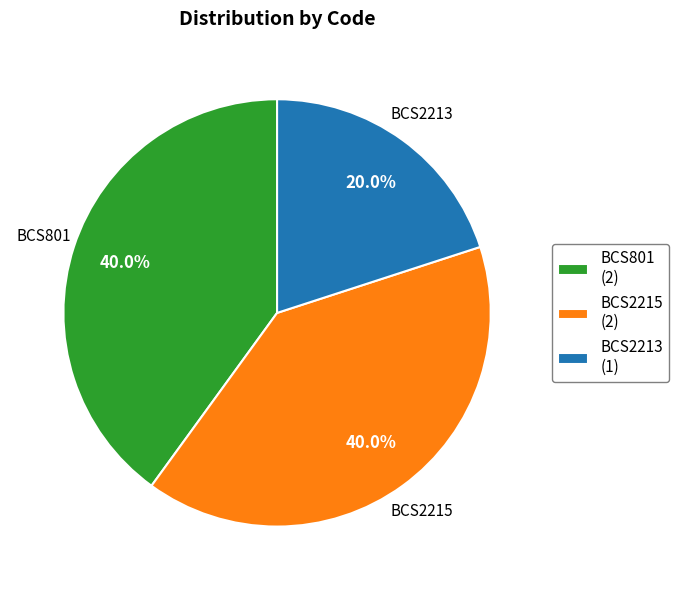

How many slices are in this pie chart?

3